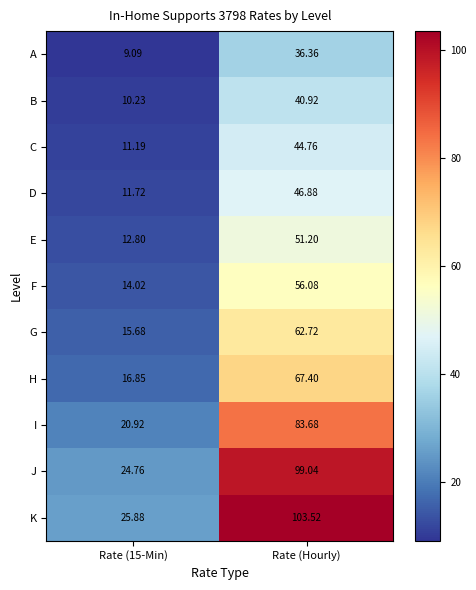

Which category has the highest value across all series?

Rate (Hourly)